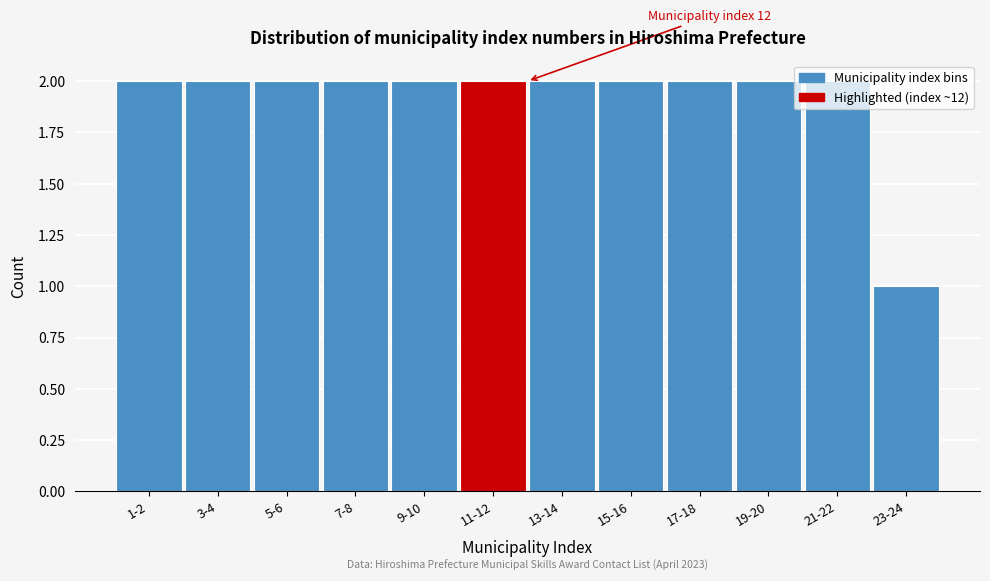

What is the sum of the values at 11-12 and 23-24?

3